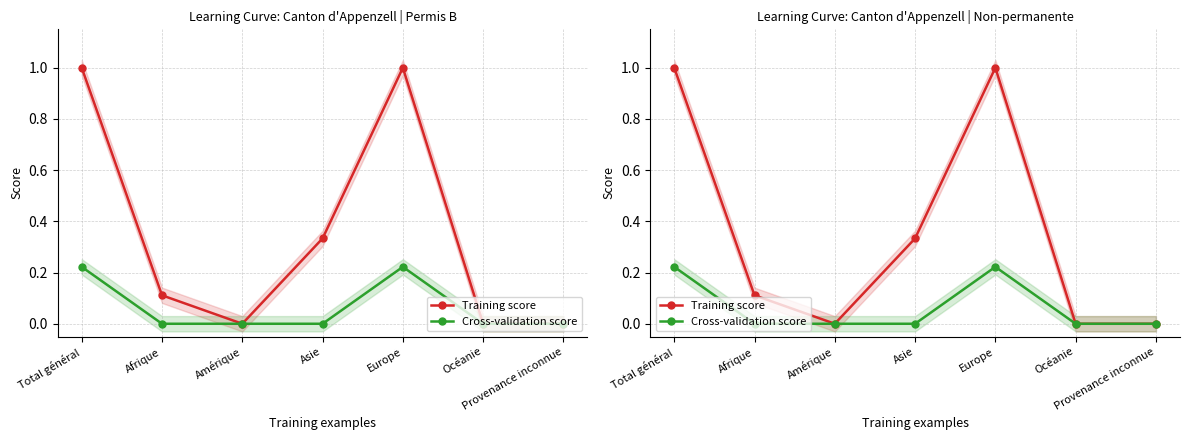

Which has a higher value, Europe or Océanie?

Europe